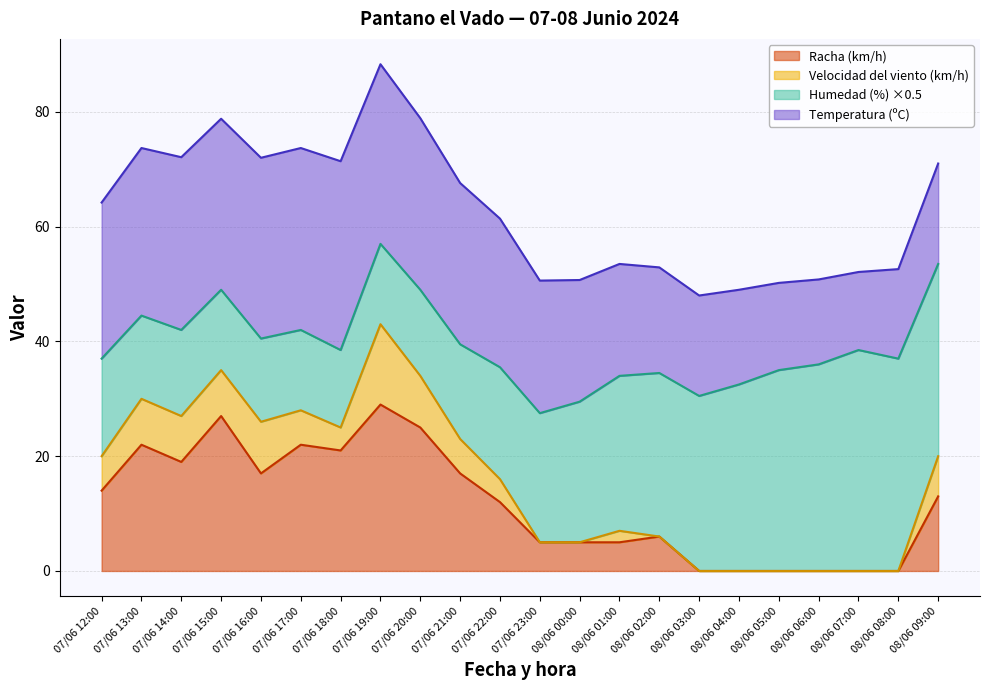

How many lines are shown in the chart?

4